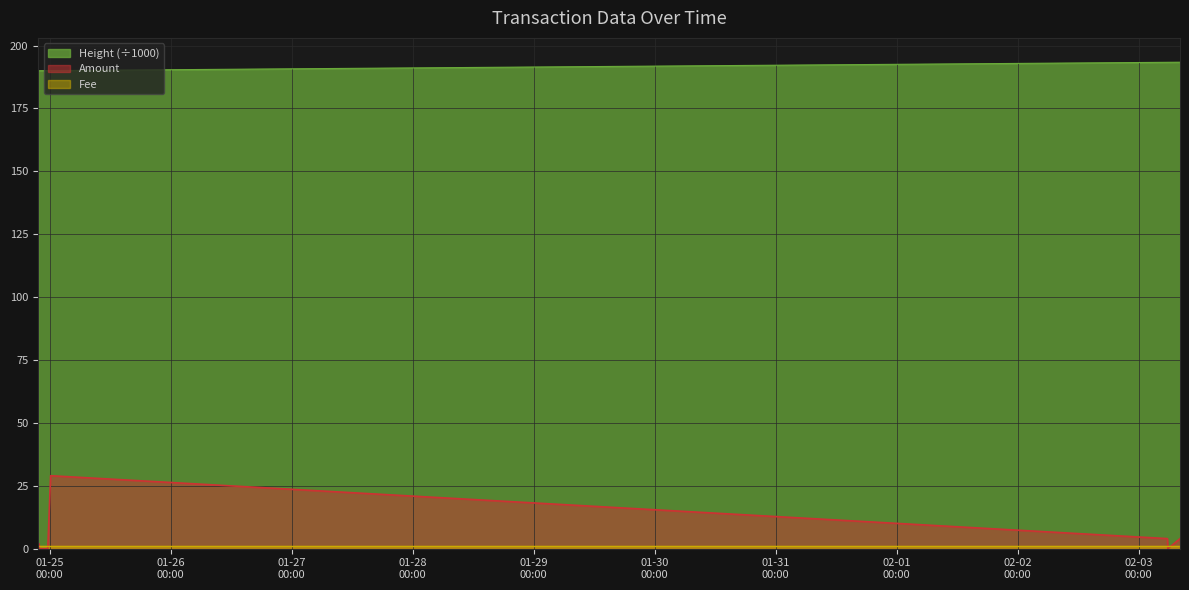

At which category is the sum across all series the highest?

2016-01-25 00:11:01